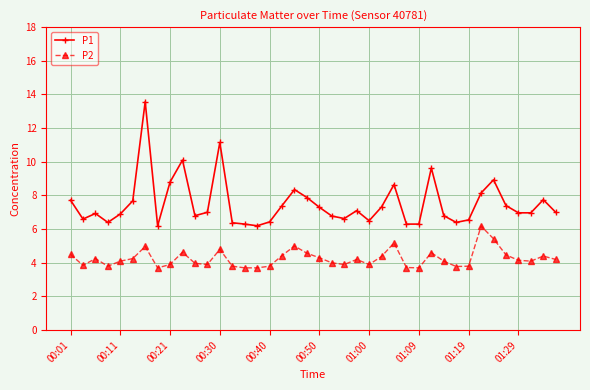

Which series has the largest range (max minus min)?

P1